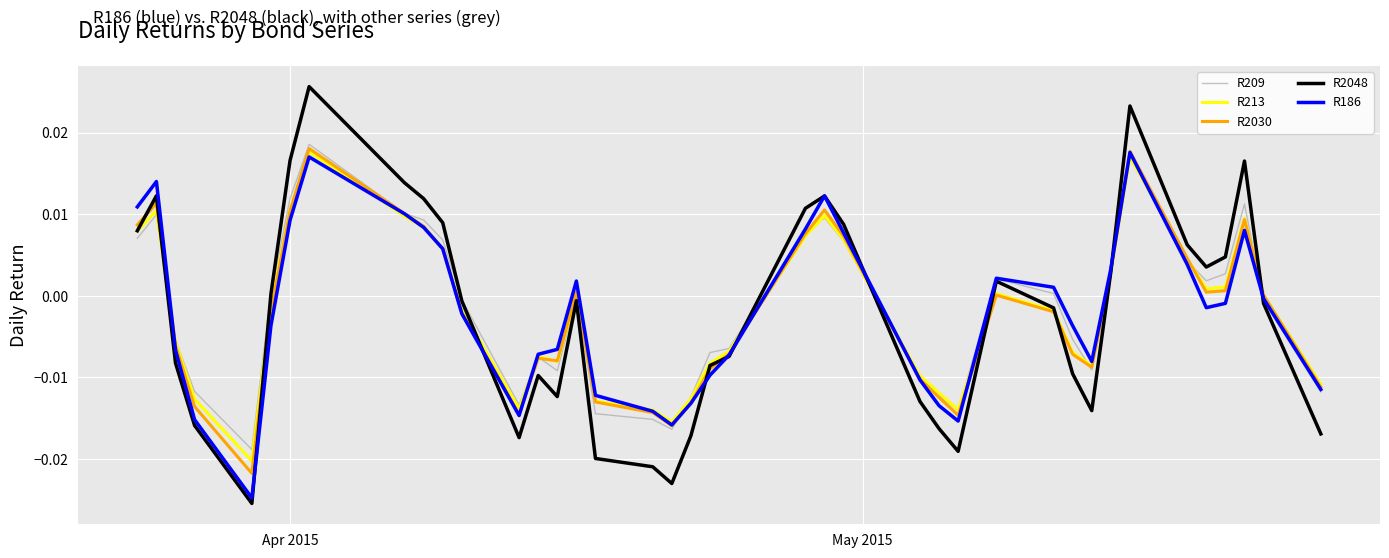

Which series has the largest range (max minus min)?

R2048